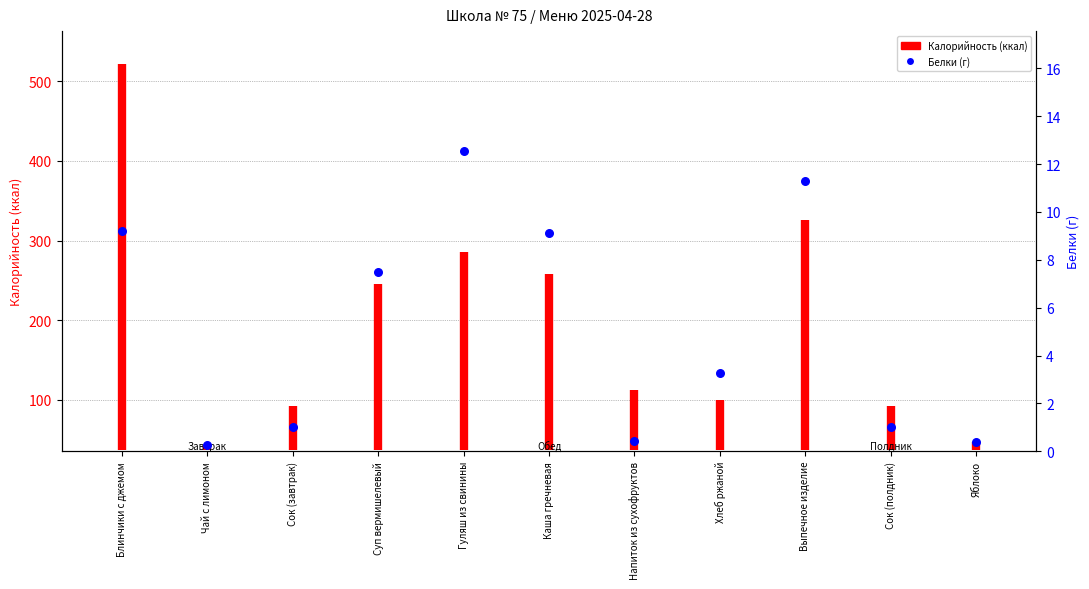

Approximately how many times larger is the value at Хлеб ржаной compared to Каша гречневая?

0.4